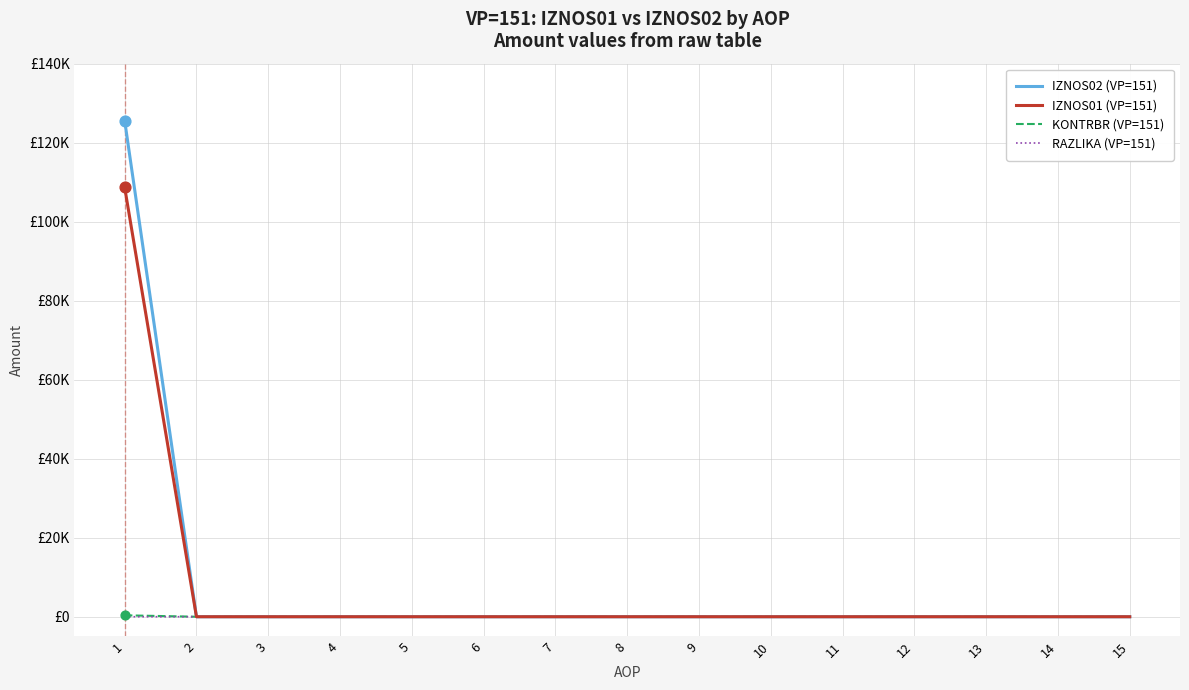

Is the value of IZNOS02 (VP=151) at 8 greater than the value of RAZLIKA (VP=151) at 3?

No